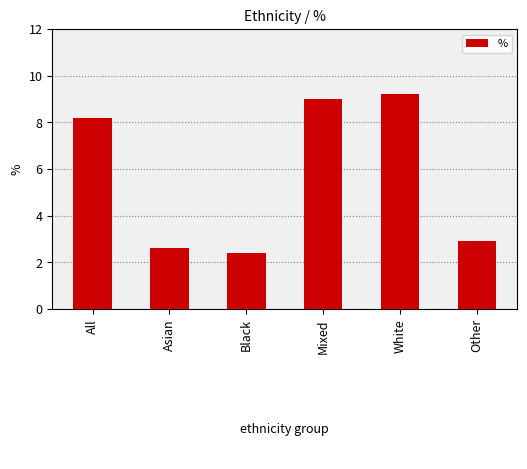

Is it true that the value at Black is 0.8?

False